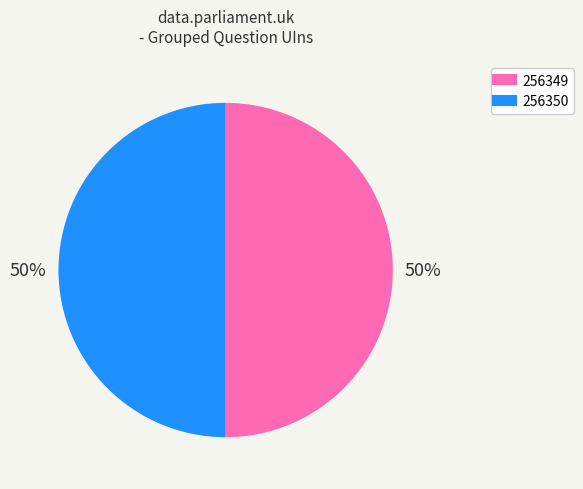

Is it true that 256350 is 50% of the pie?

True